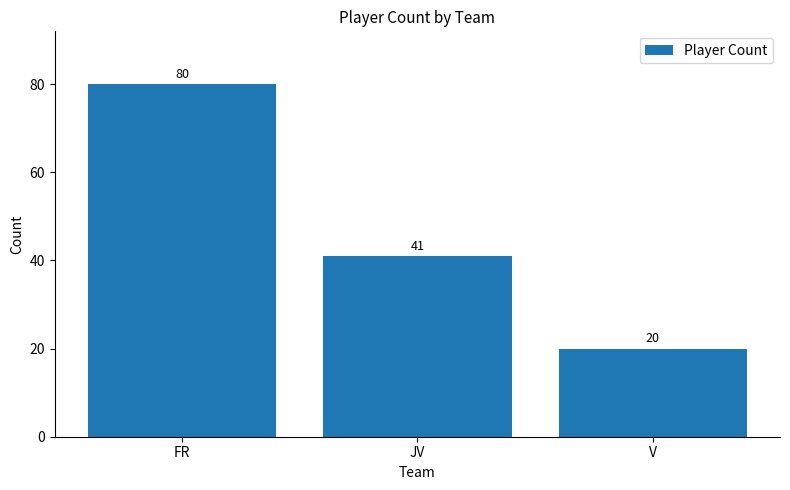

What is the ratio of the value at FR to the value at V?

4.0